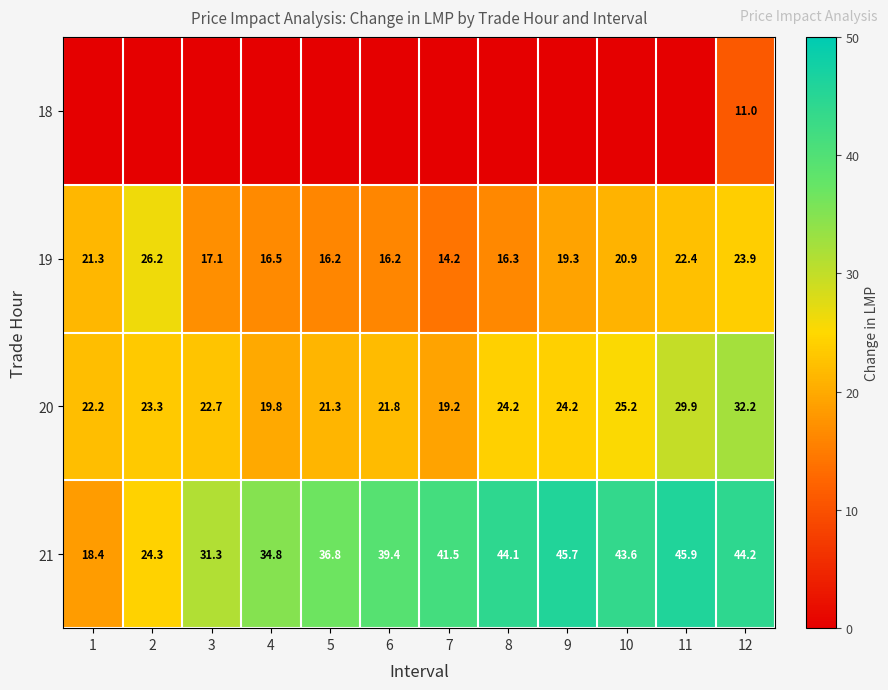

What is the difference between the maximum and minimum values in the 19 series?

12.0